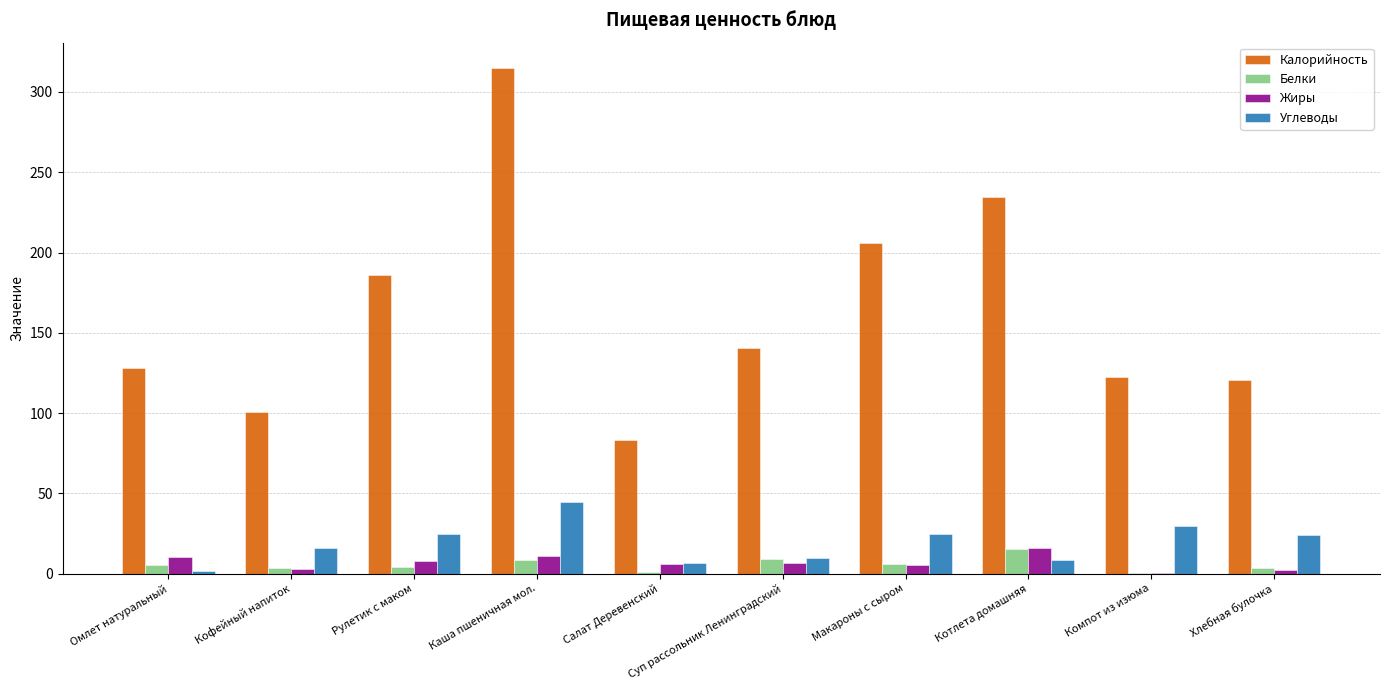

Which series has the largest total across all categories?

Калорийность